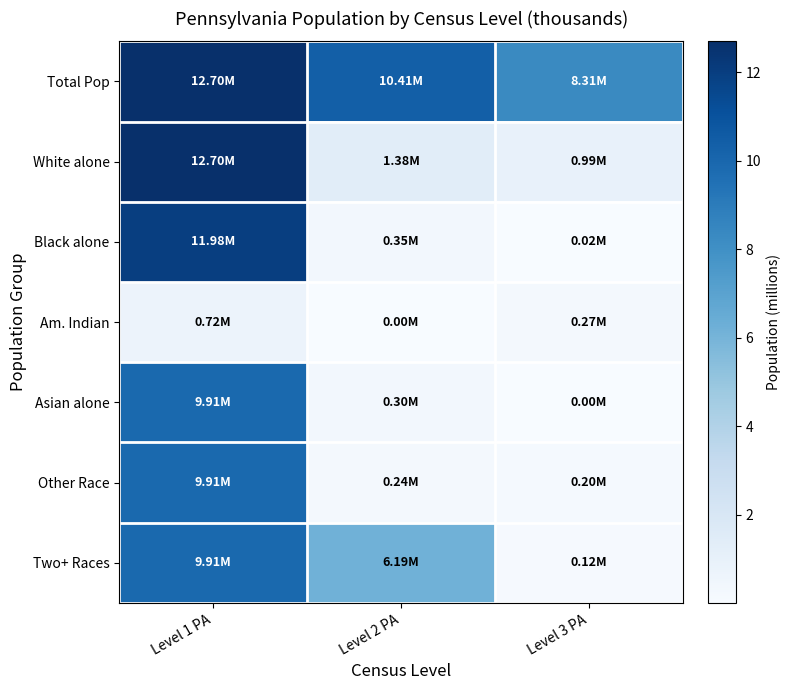

Which has a higher value, Level 2 PA or Level 3 PA?

Level 2 PA